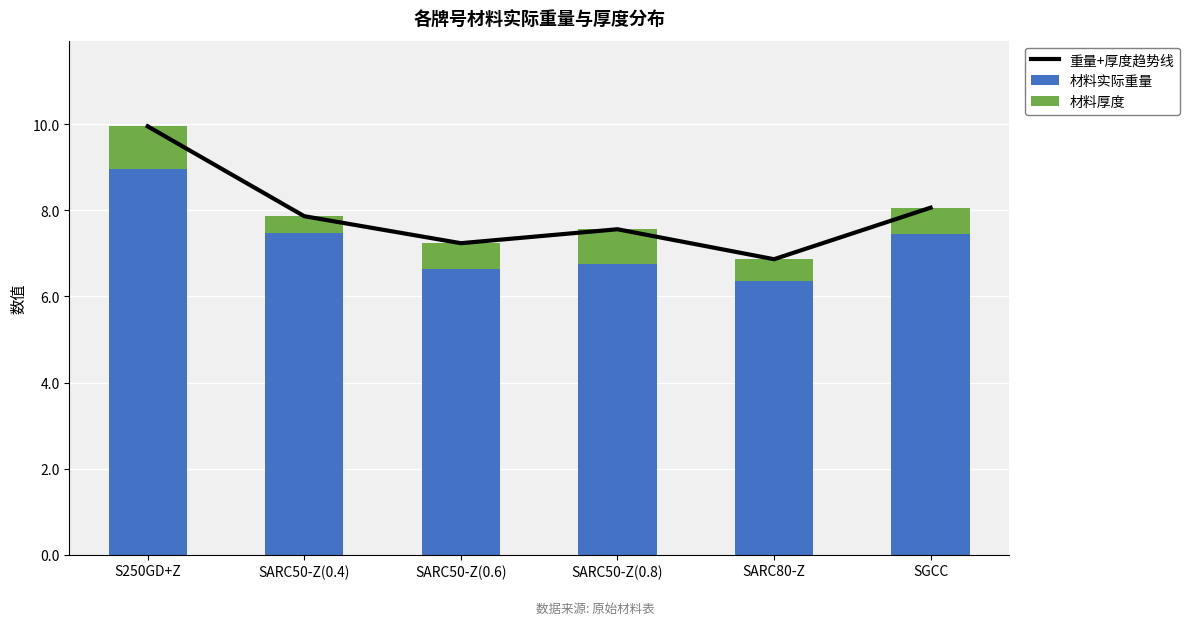

Are the bars horizontal?

No